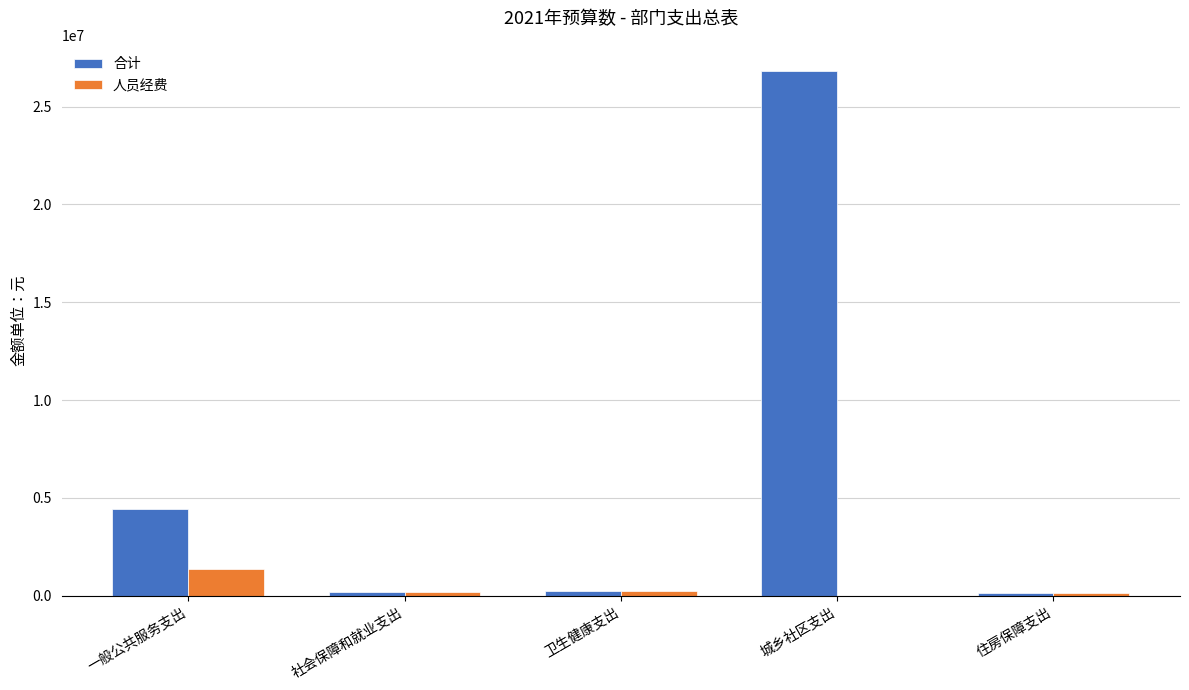

What is the total value across all series at 城乡社区支出?

26820655.0